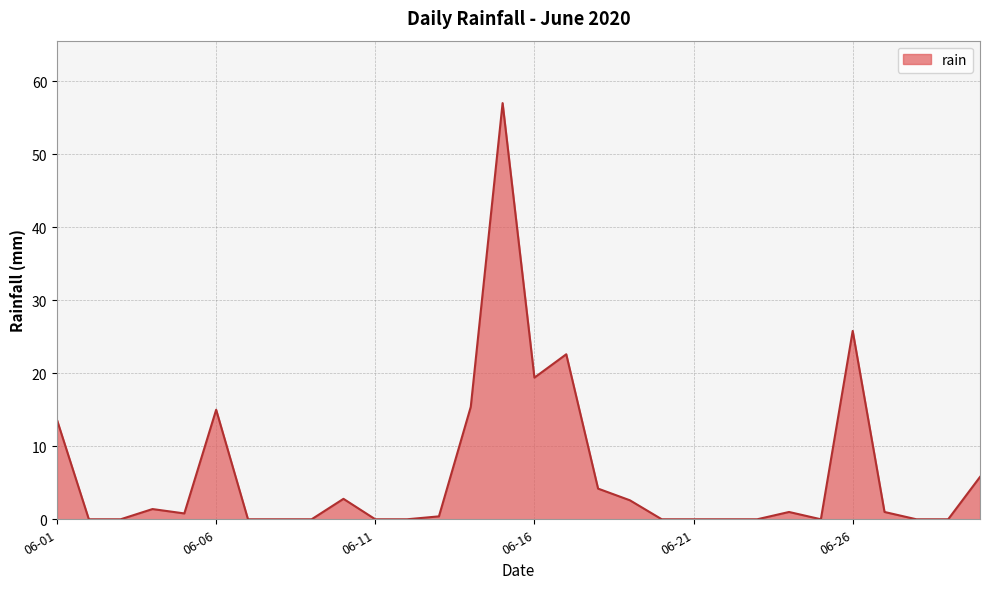

How many lines are shown in the chart?

1